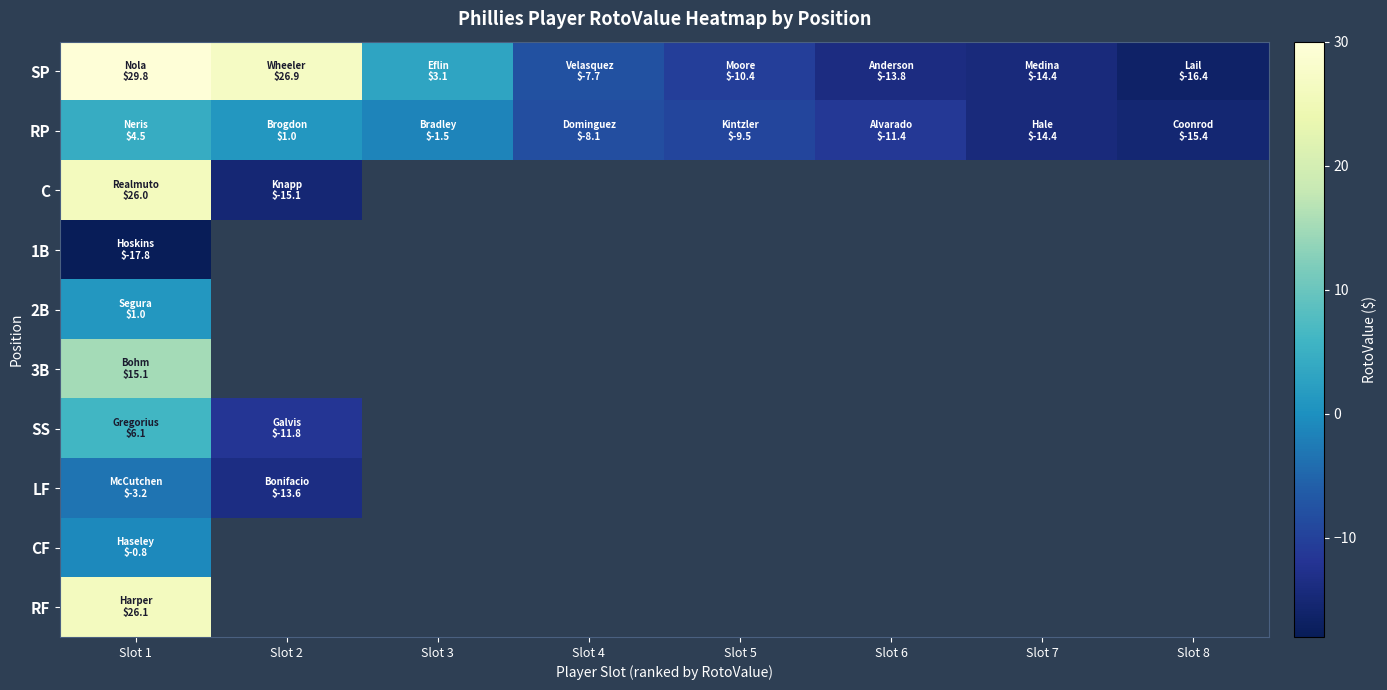

Rank the series by their maximum value, from highest to lowest.

SP, RF, C, 3B, SS, RP, 2B, CF, LF, 1B